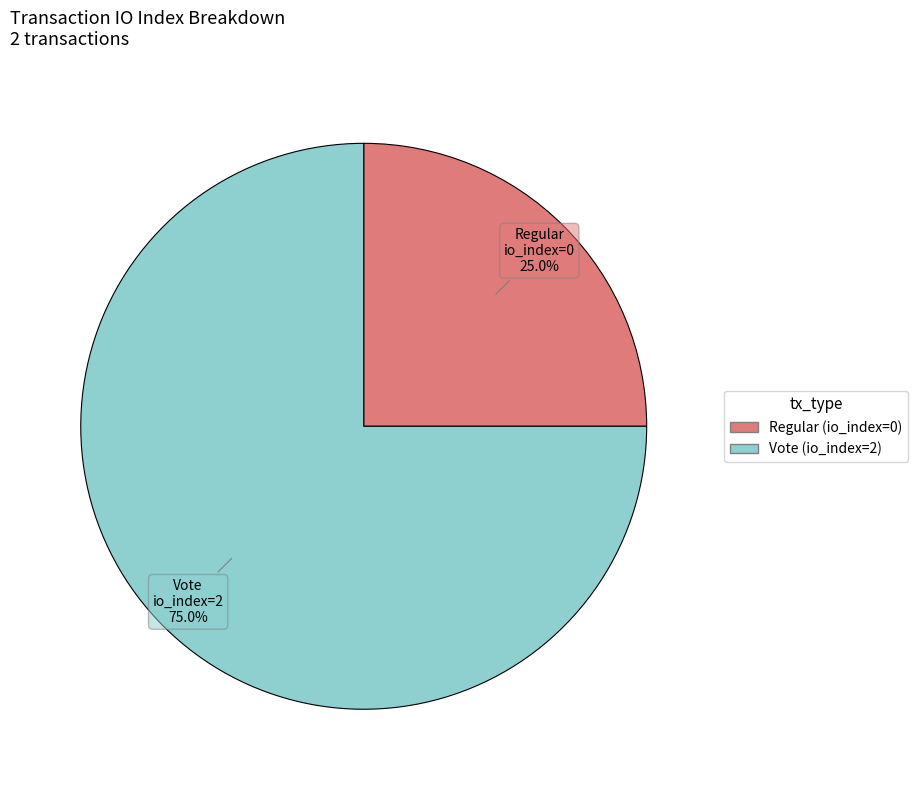

Is there any slice that represents more than half of the pie?

Yes